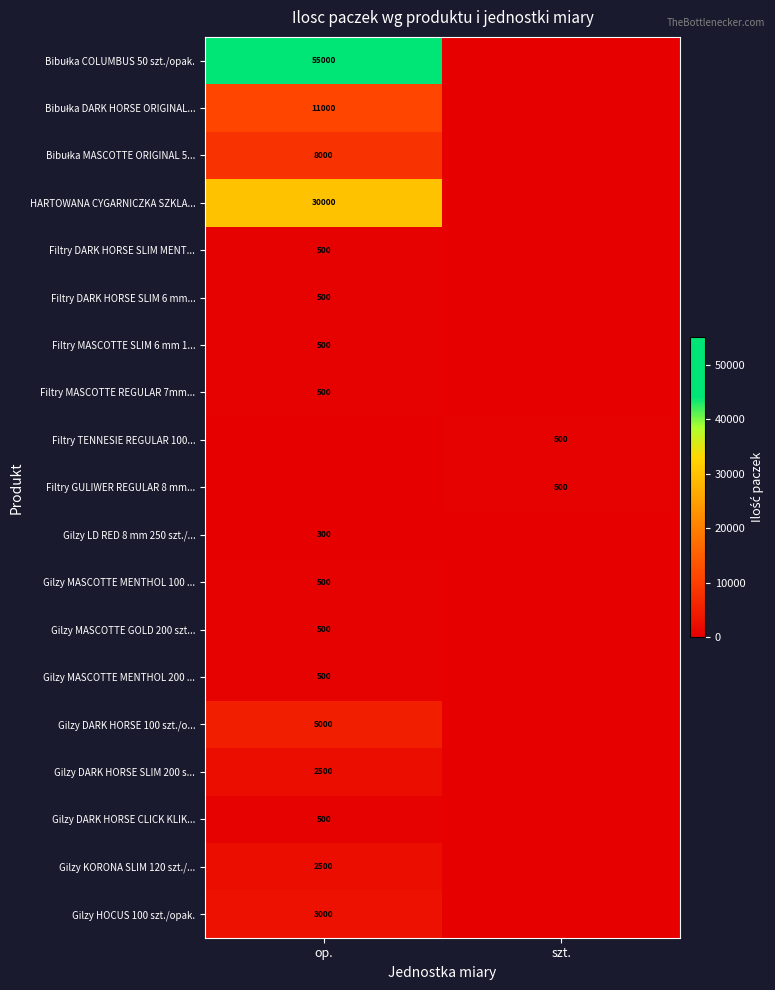

True or false: Gilzy MASCOTTE MENTHOL 200 ... has a value of 500 at op..

True